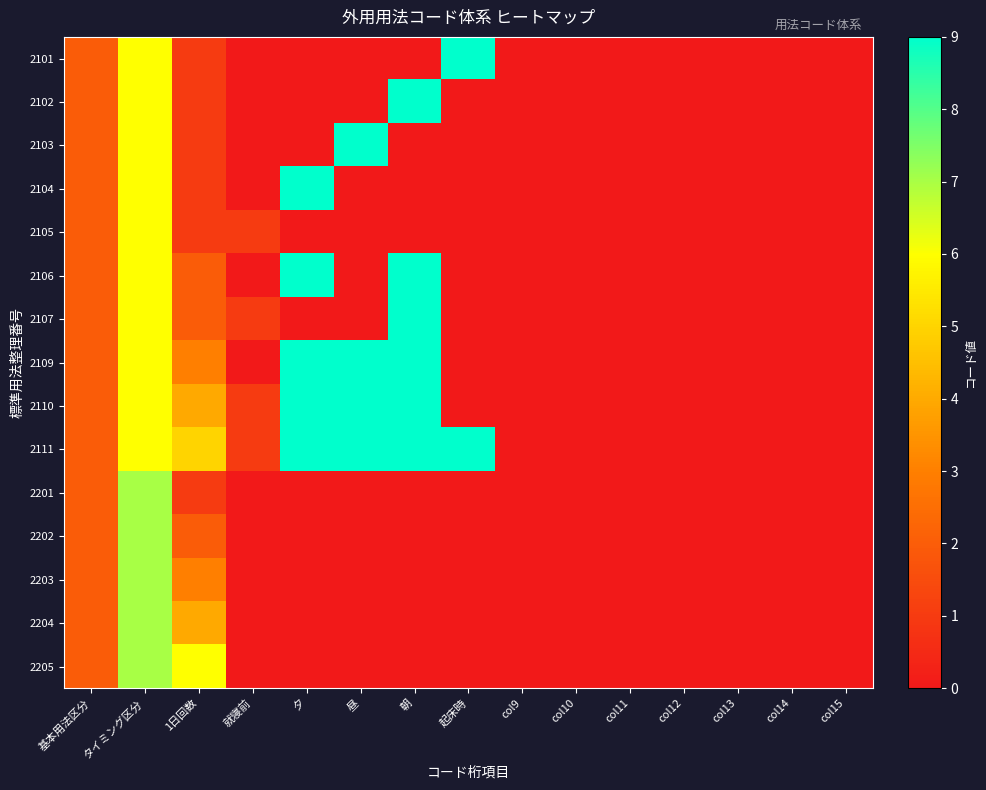

Reading left to right, extract all data points from this chart.

2101: 基本用法区分=2	タイミング区分=6	1日回数=1	就寝前=0	夕=0	昼=0	朝=0	起床時=9	col9=0	col10=0	col11=0	col12=0	col13=0	col14=0	col15=0
2102: 基本用法区分=2	タイミング区分=6	1日回数=1	就寝前=0	夕=0	昼=0	朝=9	起床時=0	col9=0	col10=0	col11=0	col12=0	col13=0	col14=0	col15=0
2103: 基本用法区分=2	タイミング区分=6	1日回数=1	就寝前=0	夕=0	昼=9	朝=0	起床時=0	col9=0	col10=0	col11=0	col12=0	col13=0	col14=0	col15=0
2104: 基本用法区分=2	タイミング区分=6	1日回数=1	就寝前=0	夕=9	昼=0	朝=0	起床時=0	col9=0	col10=0	col11=0	col12=0	col13=0	col14=0	col15=0
2105: 基本用法区分=2	タイミング区分=6	1日回数=1	就寝前=1	夕=0	昼=0	朝=0	起床時=0	col9=0	col10=0	col11=0	col12=0	col13=0	col14=0	col15=0
2106: 基本用法区分=2	タイミング区分=6	1日回数=2	就寝前=0	夕=9	昼=0	朝=9	起床時=0	col9=0	col10=0	col11=0	col12=0	col13=0	col14=0	col15=0
2107: 基本用法区分=2	タイミング区分=6	1日回数=2	就寝前=1	夕=0	昼=0	朝=9	起床時=0	col9=0	col10=0	col11=0	col12=0	col13=0	col14=0	col15=0
2109: 基本用法区分=2	タイミング区分=6	1日回数=3	就寝前=0	夕=9	昼=9	朝=9	起床時=0	col9=0	col10=0	col11=0	col12=0	col13=0	col14=0	col15=0
2110: 基本用法区分=2	タイミング区分=6	1日回数=4	就寝前=1	夕=9	昼=9	朝=9	起床時=0	col9=0	col10=0	col11=0	col12=0	col13=0	col14=0	col15=0
2111: 基本用法区分=2	タイミング区分=6	1日回数=5	就寝前=1	夕=9	昼=9	朝=9	起床時=9	col9=0	col10=0	col11=0	col12=0	col13=0	col14=0	col15=0
2201: 基本用法区分=2	タイミング区分=7	1日回数=1	就寝前=0	夕=0	昼=0	朝=0	起床時=0	col9=0	col10=0	col11=0	col12=0	col13=0	col14=0	col15=0
2202: 基本用法区分=2	タイミング区分=7	1日回数=2	就寝前=0	夕=0	昼=0	朝=0	起床時=0	col9=0	col10=0	col11=0	col12=0	col13=0	col14=0	col15=0
2203: 基本用法区分=2	タイミング区分=7	1日回数=3	就寝前=0	夕=0	昼=0	朝=0	起床時=0	col9=0	col10=0	col11=0	col12=0	col13=0	col14=0	col15=0
2204: 基本用法区分=2	タイミング区分=7	1日回数=4	就寝前=0	夕=0	昼=0	朝=0	起床時=0	col9=0	col10=0	col11=0	col12=0	col13=0	col14=0	col15=0
2205: 基本用法区分=2	タイミング区分=7	1日回数=6	就寝前=0	夕=0	昼=0	朝=0	起床時=0	col9=0	col10=0	col11=0	col12=0	col13=0	col14=0	col15=0